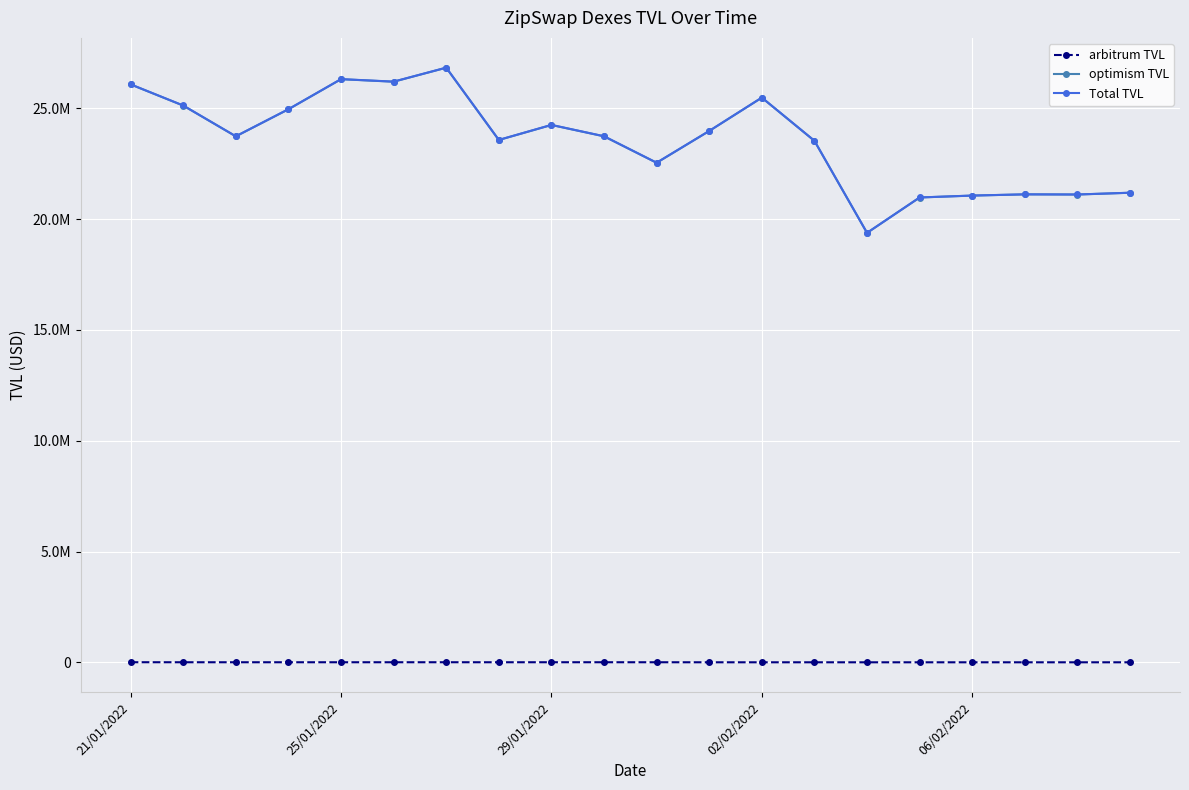

Where is arbitrum TVL nearest to the value 3550?

7